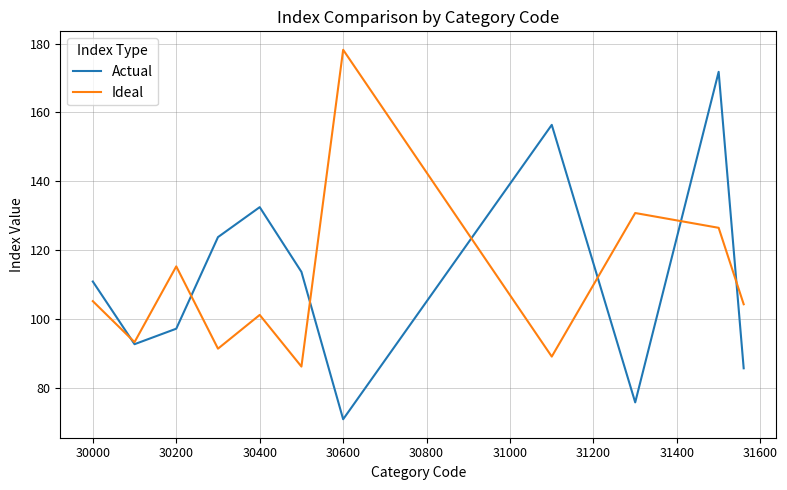

What is the minimum value shown in the chart?

70.9